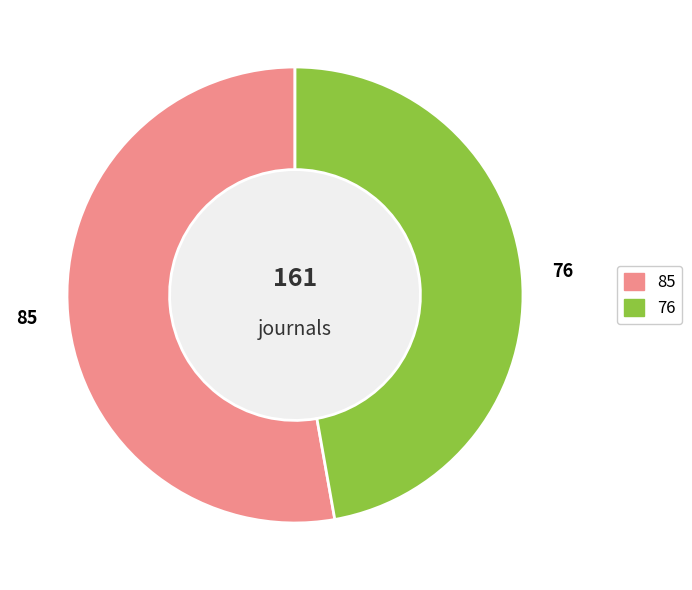

Is there a majority slice in this chart?

Yes